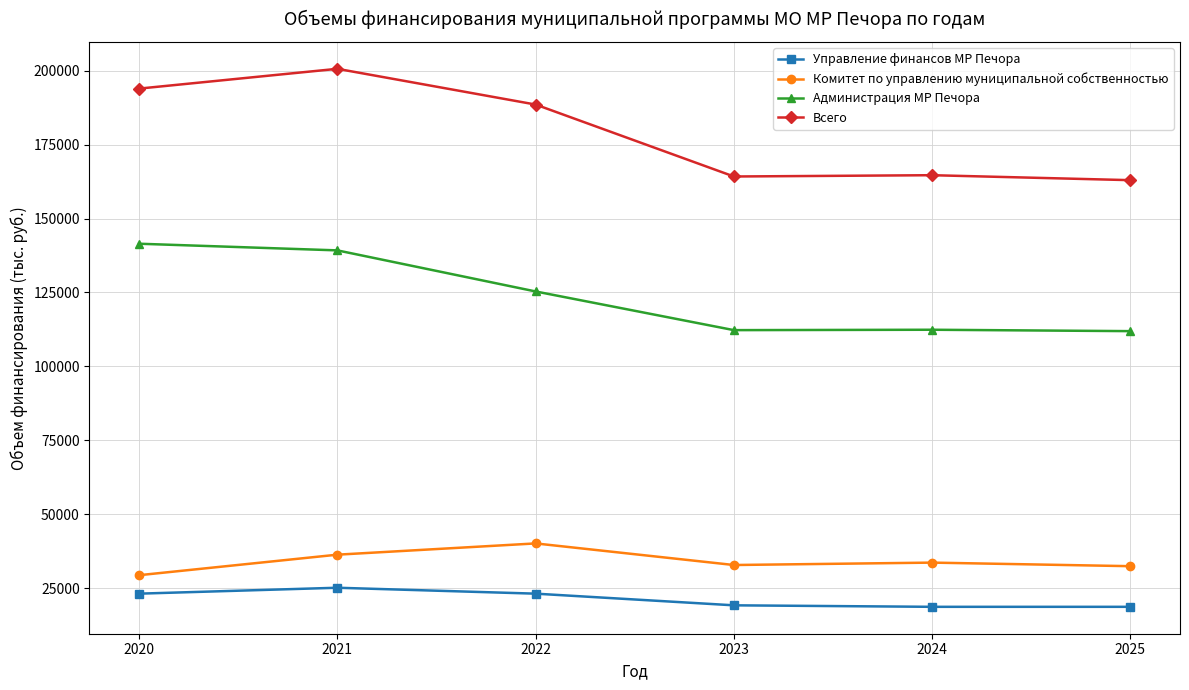

What is the value of the Комитет по управлению муниципальной собственностью point at the 5th from the left?

33614.3